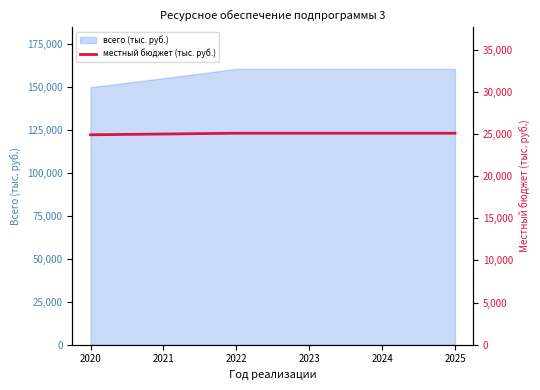

What is the value of the 6th point from the left?

25081.3